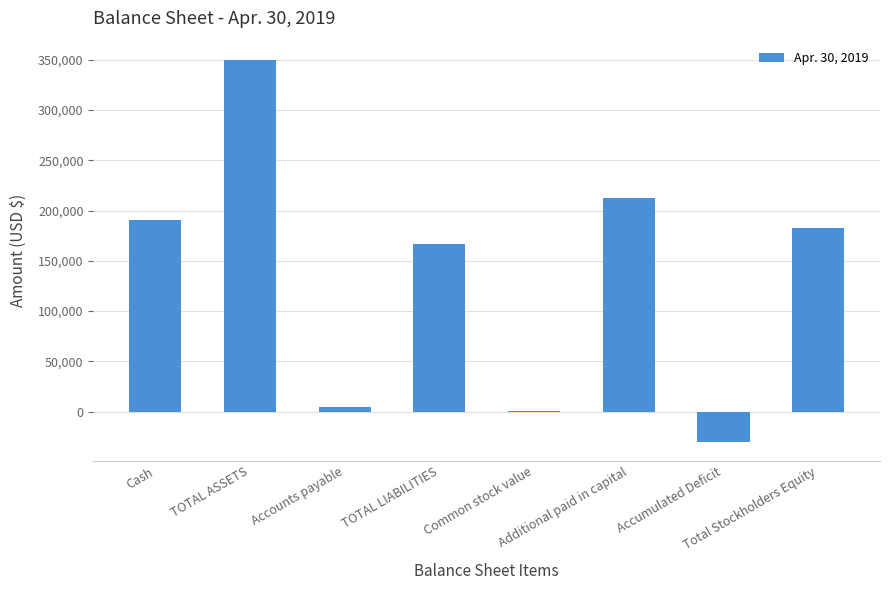

At which label is the value closest to 160039?

TOTAL LIABILITIES